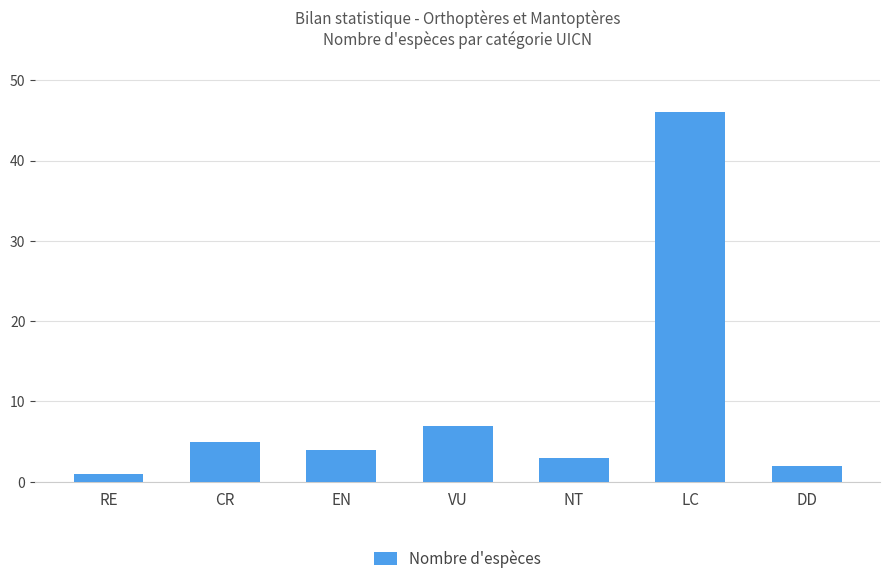

How many distinct data groups are displayed?

1